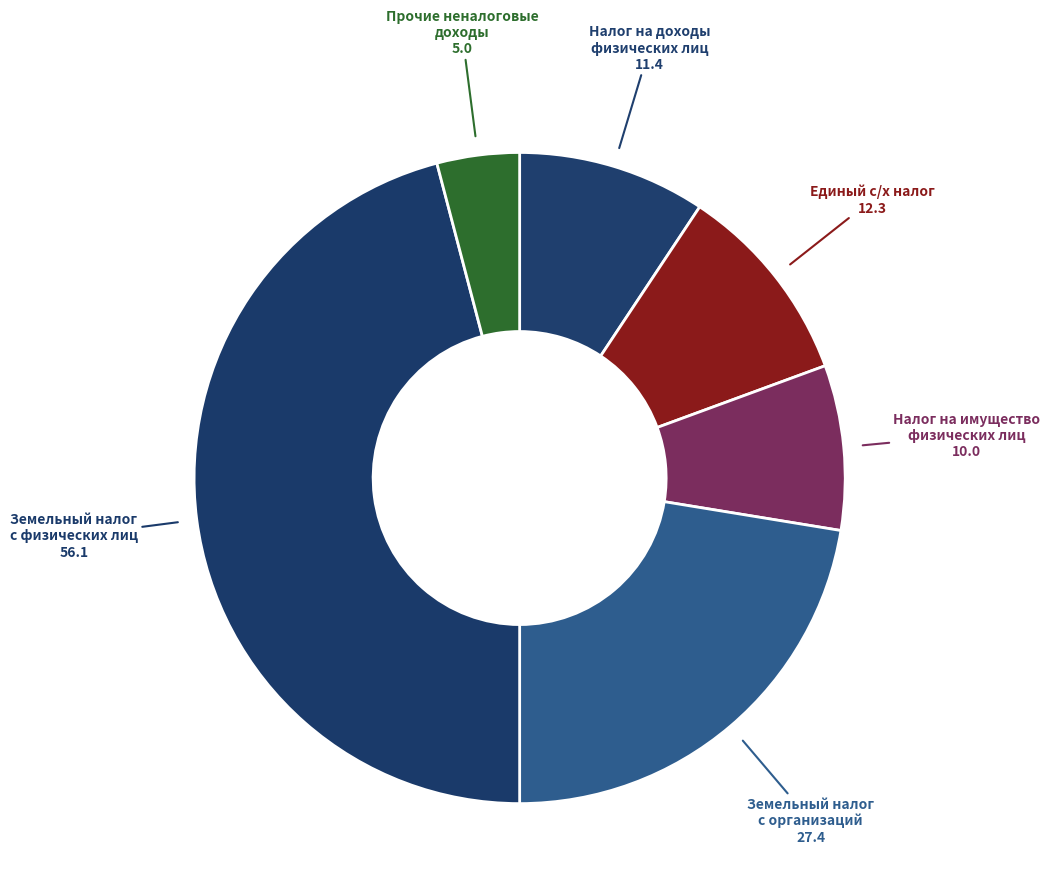

How many slices are in this pie chart?

6